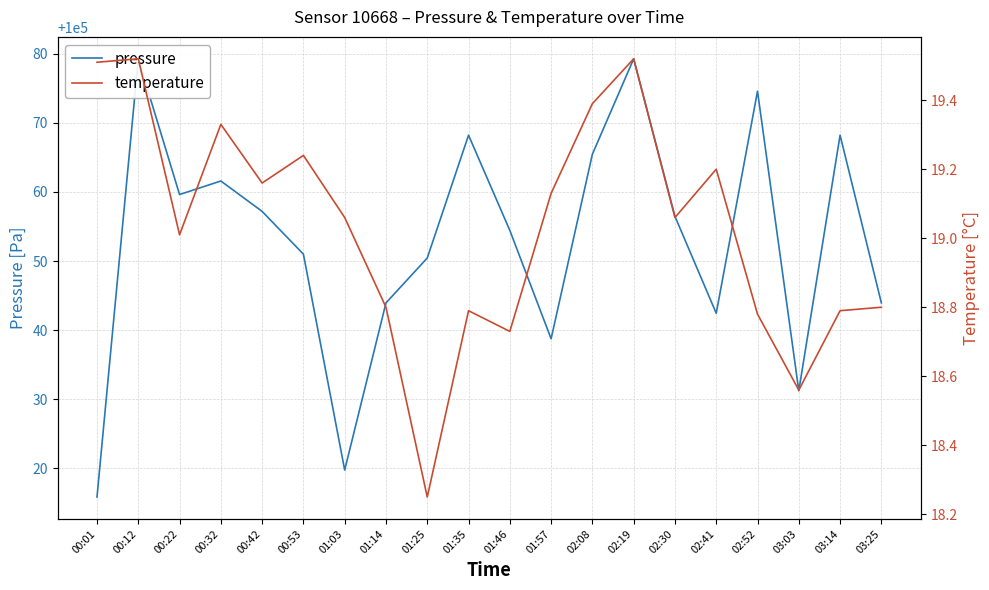

How many categories are shown in the chart?

20